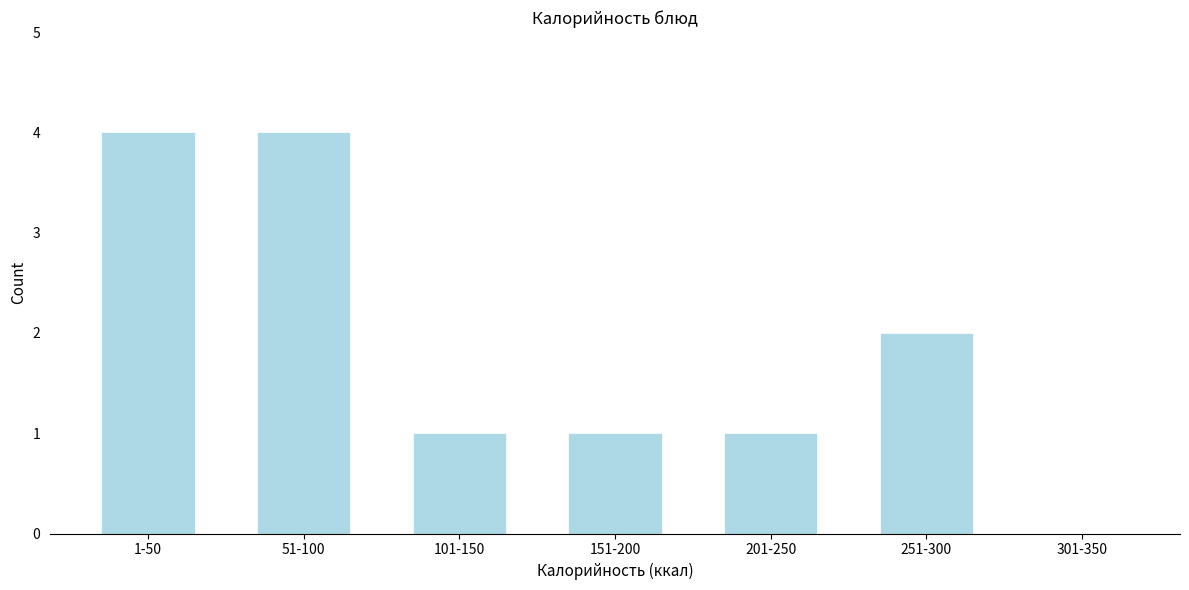

Reading right to left, transcribe all the data shown in this chart.

301-350=0	251-300=2	201-250=1	151-200=1	101-150=1	51-100=4	1-50=4